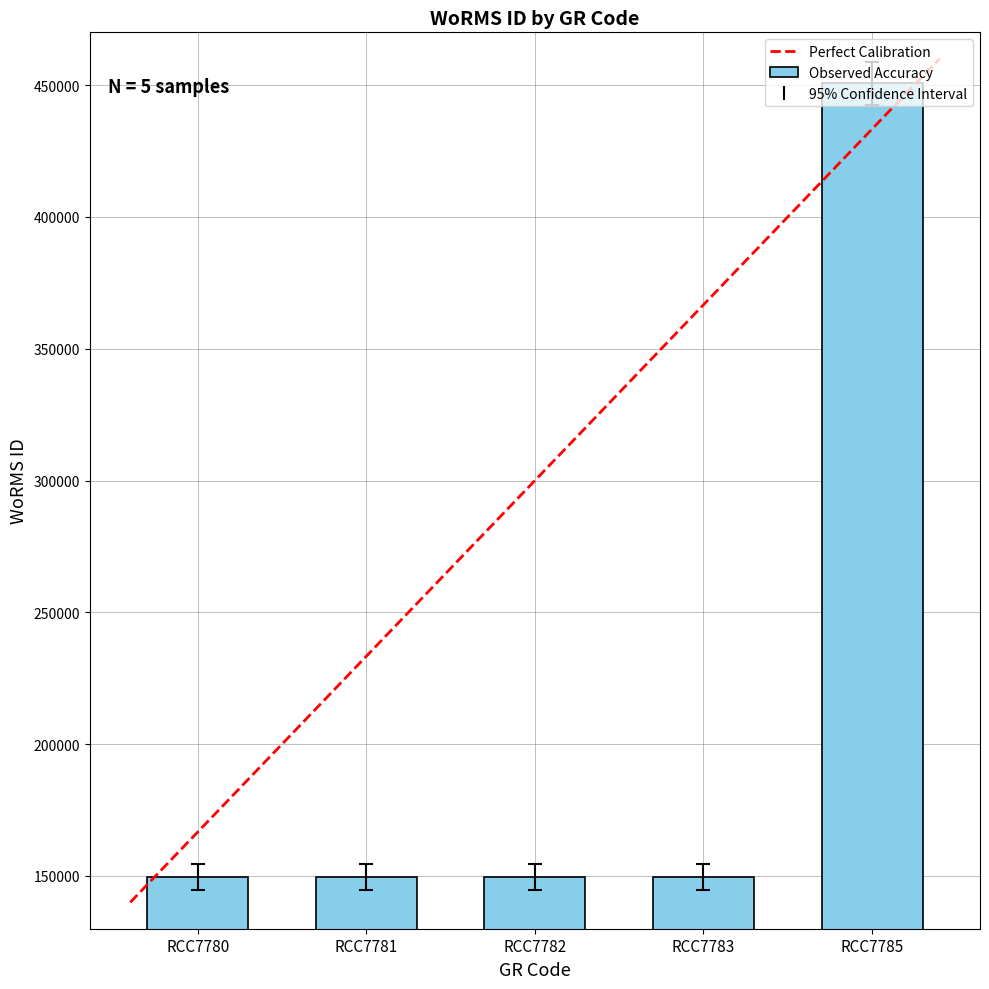

What is the value of the 1st bar from the left?

149538